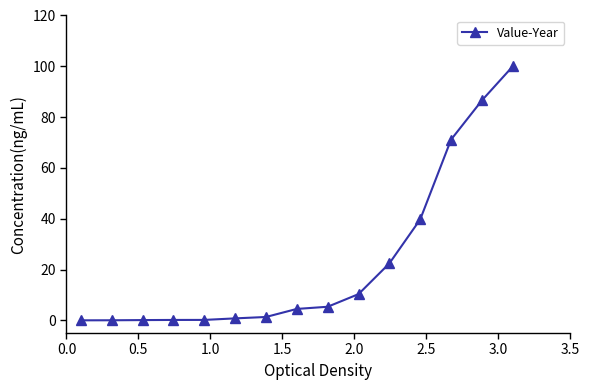

What is the difference between the second highest and second lowest values?

86.6